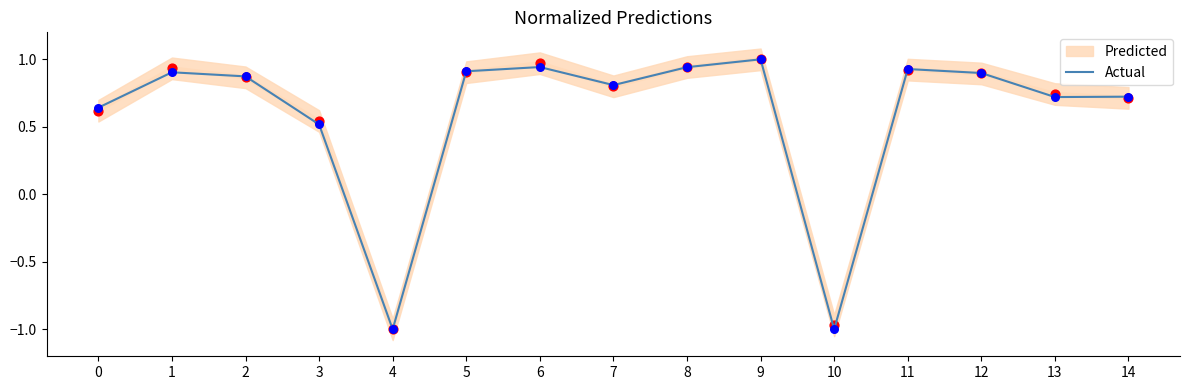

Which has a higher value, 0 or 1?

1